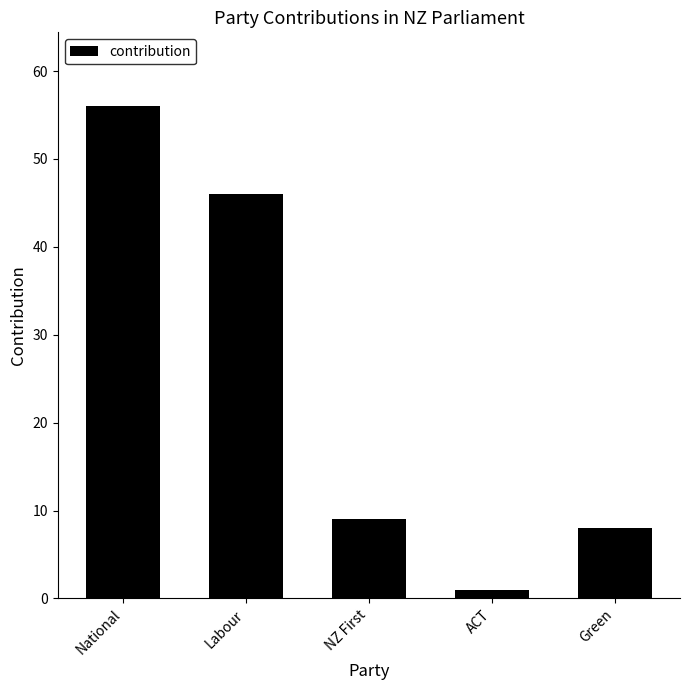

At which category does the chart reach its peak across all series?

National